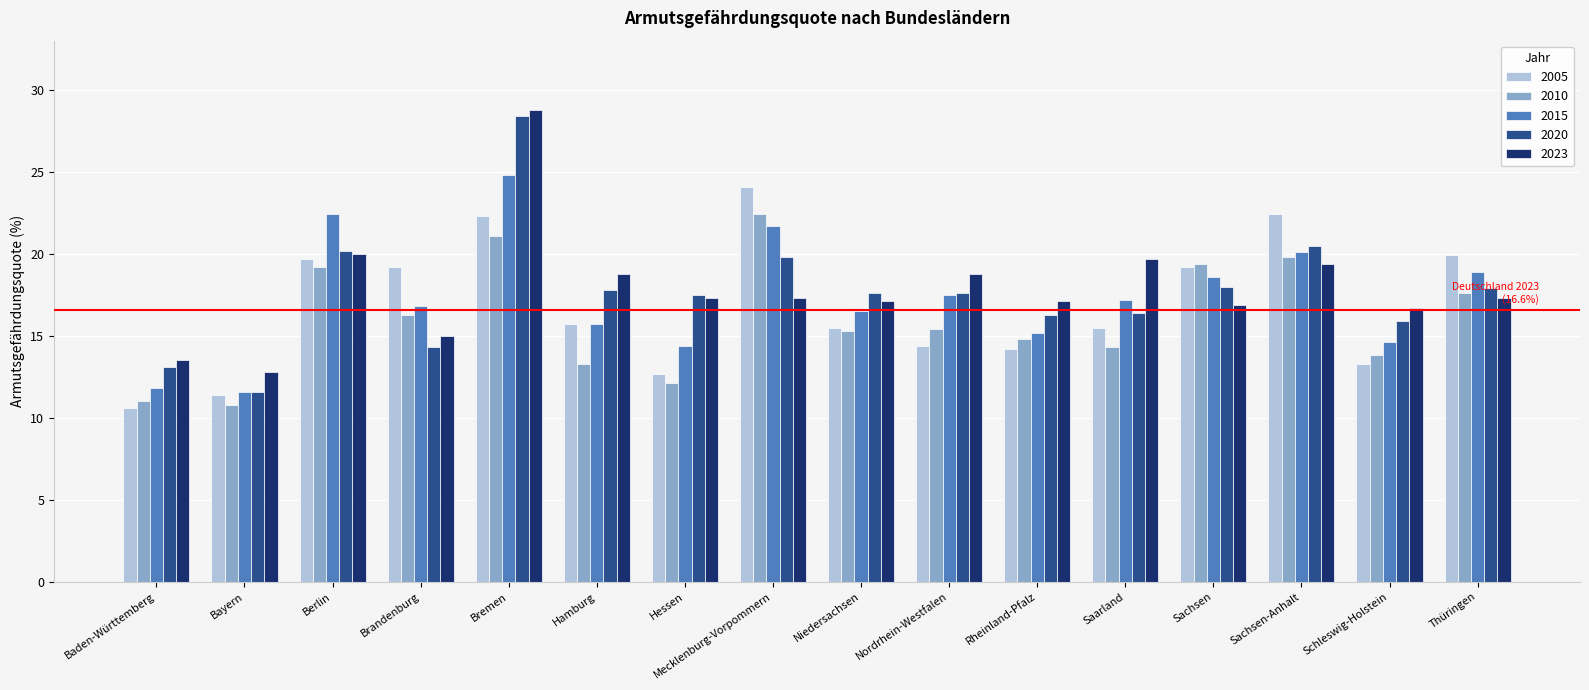

At which label does 2015 first exceed 17?

Berlin